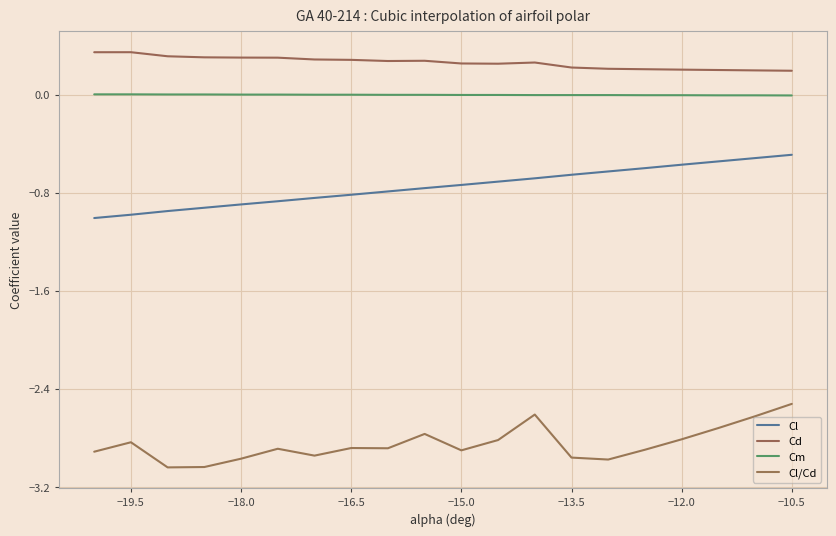

Which series has the largest range (max minus min)?

Cl/Cd